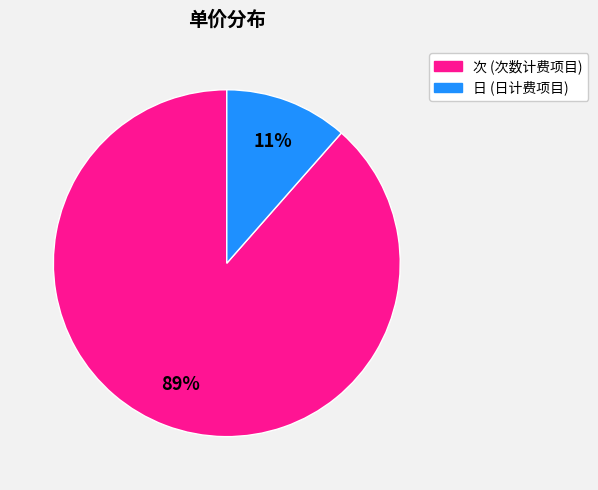

Is there a majority slice in this chart?

Yes